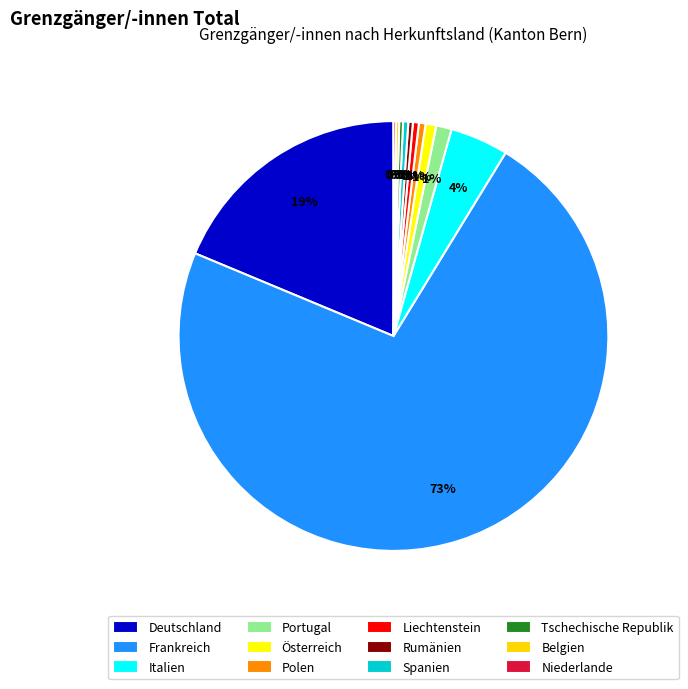

True or false: Deutschland accounts for 31% of the total.

False